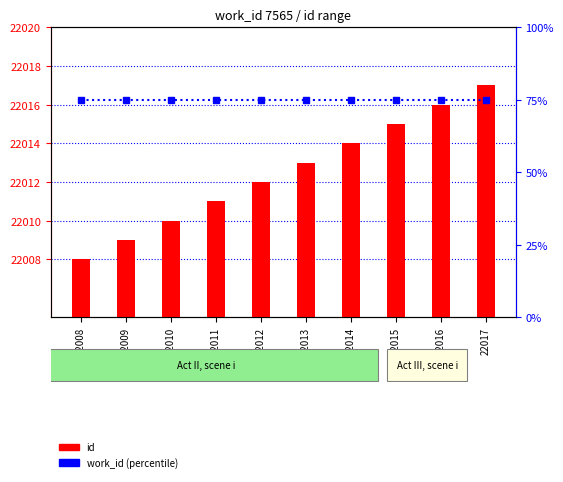

What is the spread (max minus min) of values at 22013?

21938